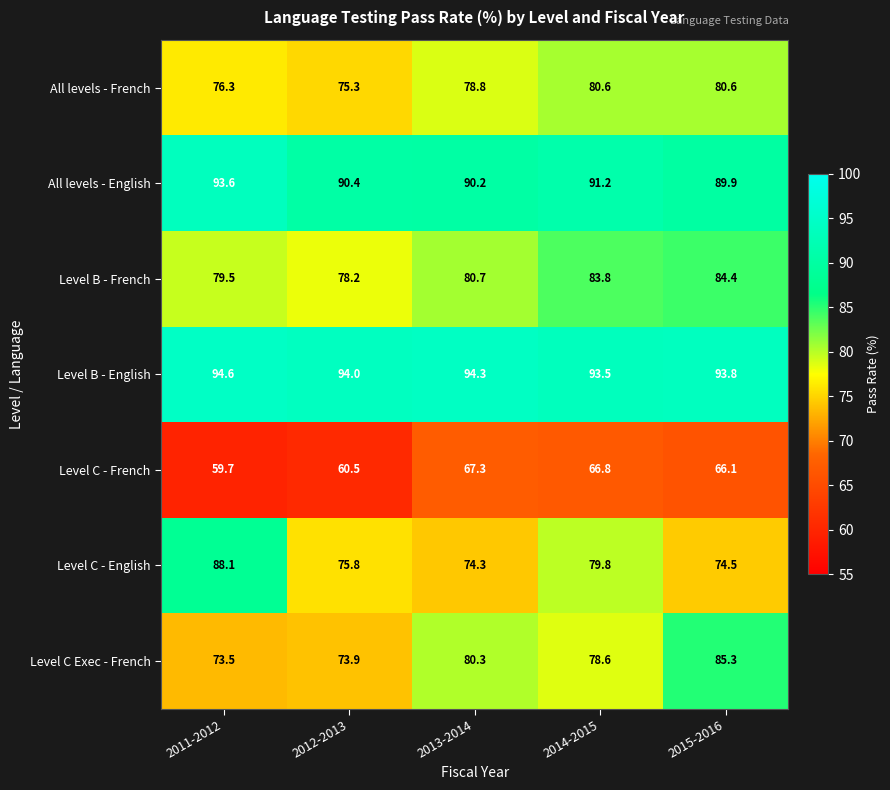

At which label does Level C - French first exceed 66?

2013-2014